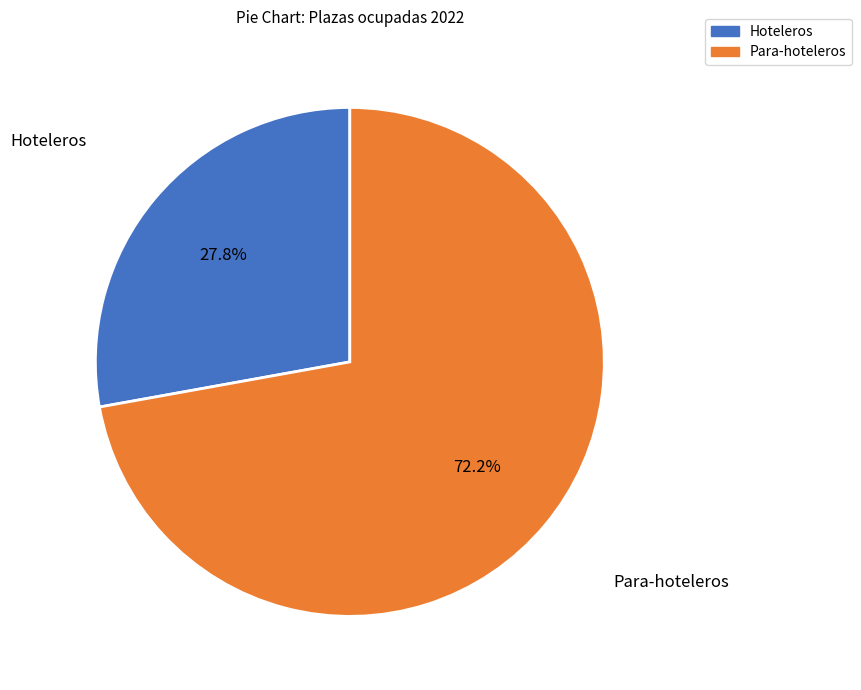

Rank the categories by value from lowest to highest.

Hoteleros, Para-hoteleros